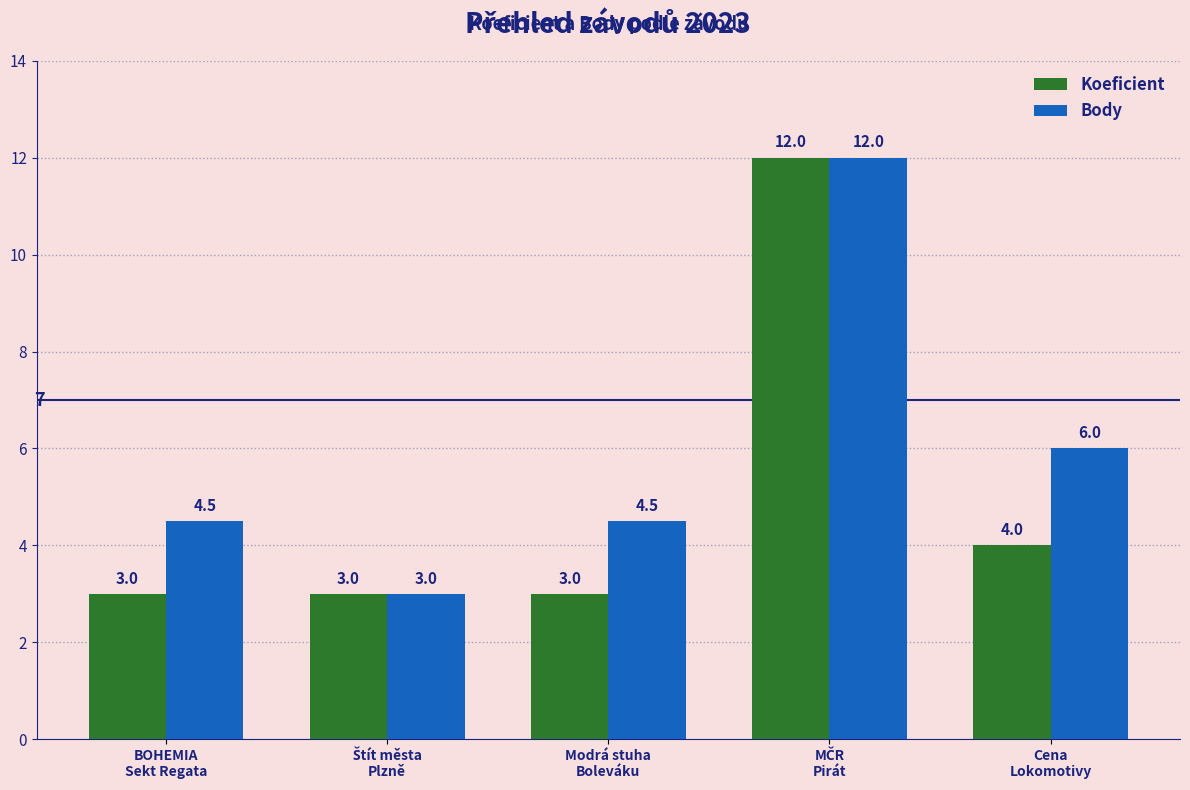

What is the difference between the maximum and minimum values in the Koeficient series?

9.0